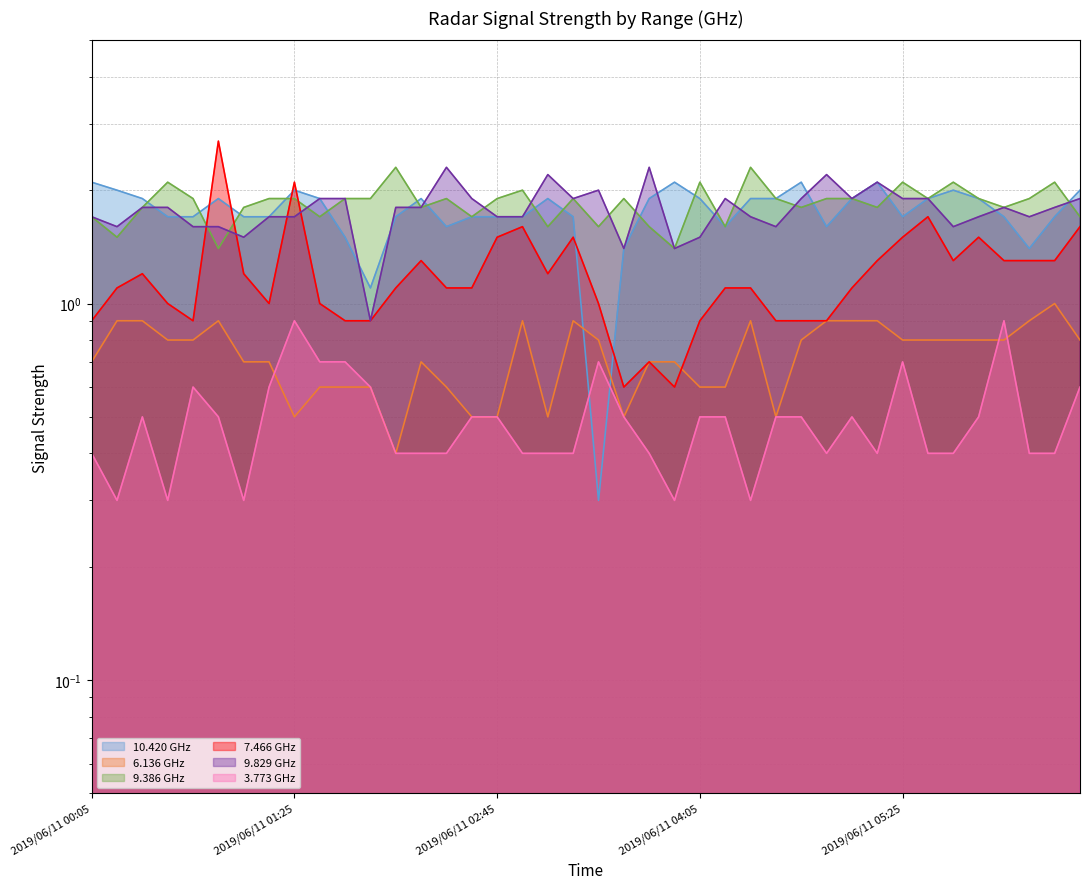

What is the difference between the maximum and minimum values in the 7.466 GHz (line) series?

2.1